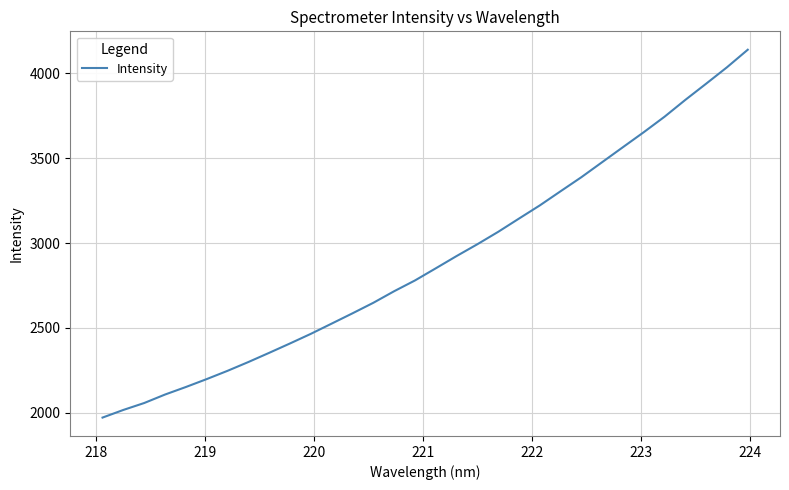

How many categories are shown in the chart?

32